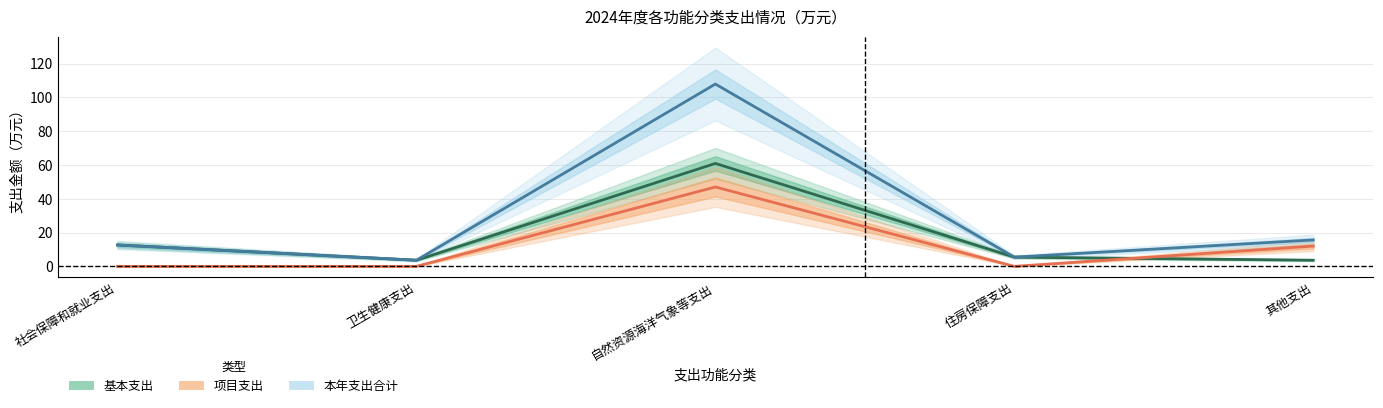

Reading left to right, list all the values displayed in this chart.

基本支出: 社会保障和就业支出=12.7	卫生健康支出=3.6	自然资源海洋气象等支出=60.9	住房保障支出=5.5	其他支出=3.6
项目支出: 社会保障和就业支出=0.0	卫生健康支出=0.0	自然资源海洋气象等支出=47.0	住房保障支出=0.0	其他支出=12.0
本年支出合计: 社会保障和就业支出=12.7	卫生健康支出=3.6	自然资源海洋气象等支出=107.9	住房保障支出=5.5	其他支出=15.6